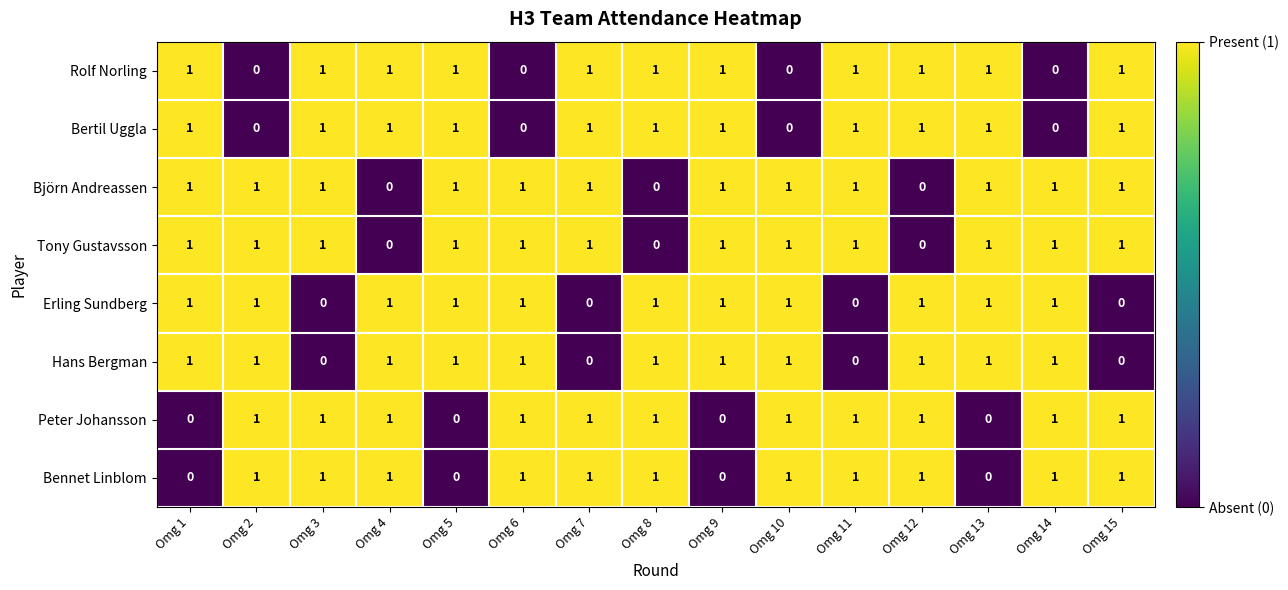

Count the Peter Johansson values in the range 0 to 1.

15